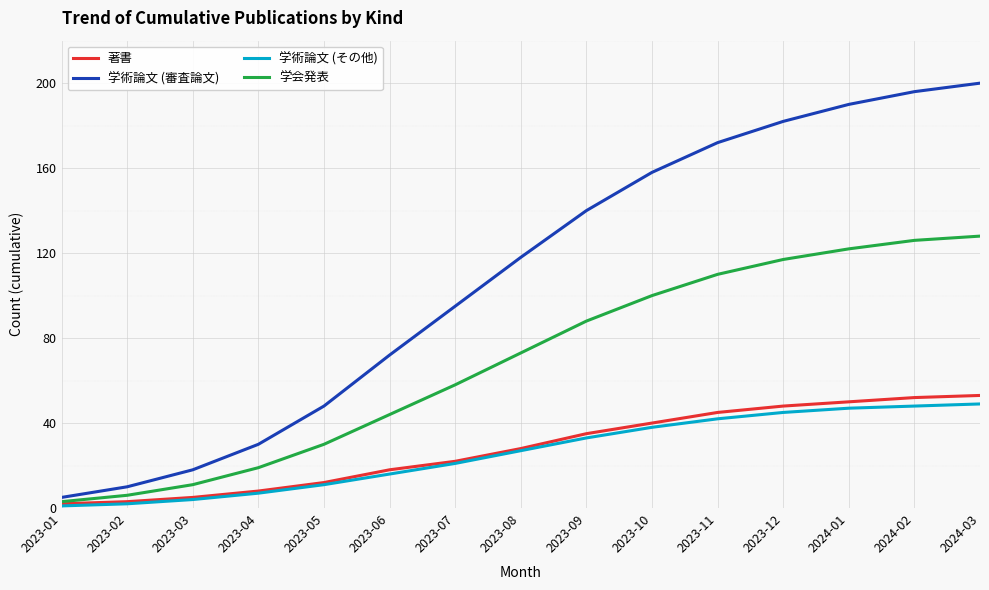

Reading left to right, transcribe all the data shown in this chart.

著書: 2	3	5	8	12	18	22	28	35	40	45	48	50	52	53
学術論文 (審査論文): 5	10	18	30	48	72	95	118	140	158	172	182	190	196	200
学術論文 (その他): 1	2	4	7	11	16	21	27	33	38	42	45	47	48	49
学会発表: 3	6	11	19	30	44	58	73	88	100	110	117	122	126	128